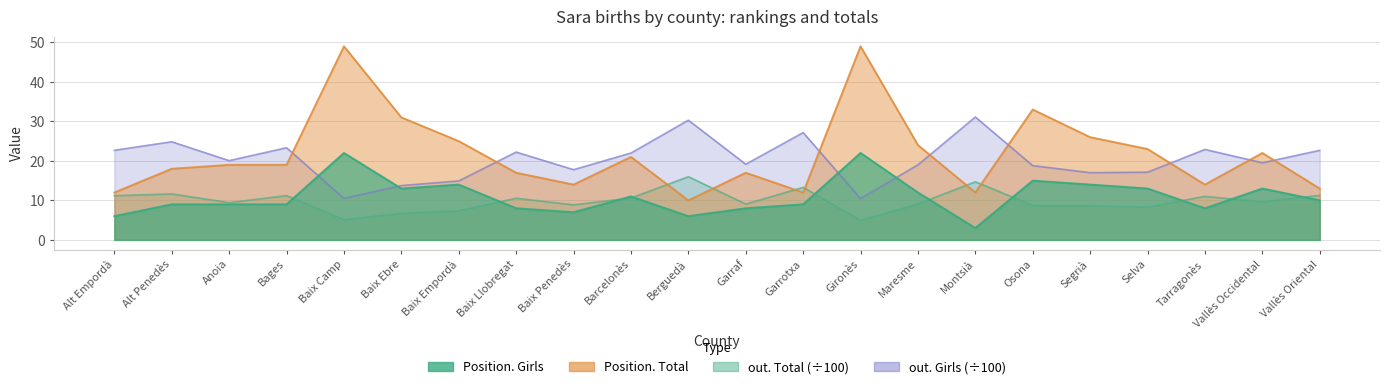

What is the difference between the second highest and second lowest values in the Position. Total series?

37.0